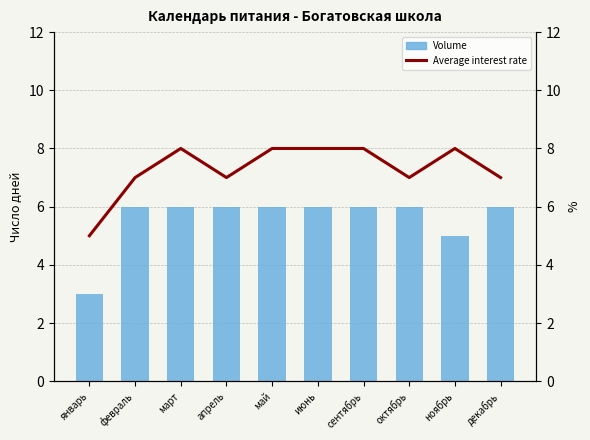

At which label is Average interest rate closest to 6?

январь